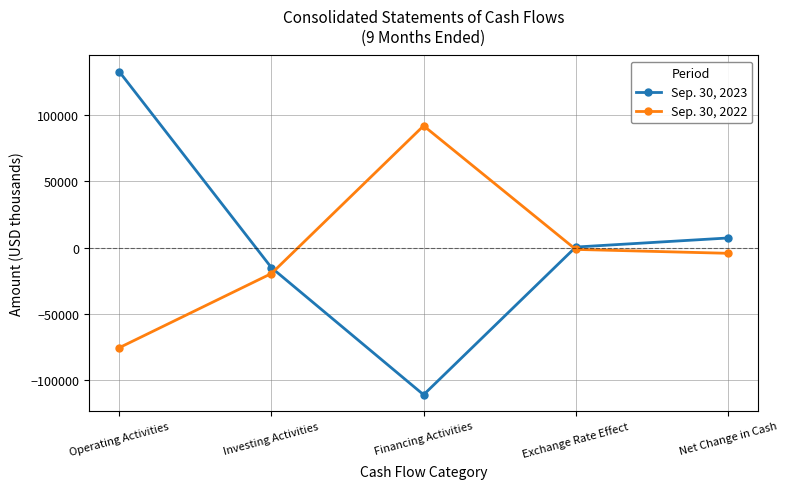

Where is the first local maximum for Sep. 30, 2022?

Financing Activities